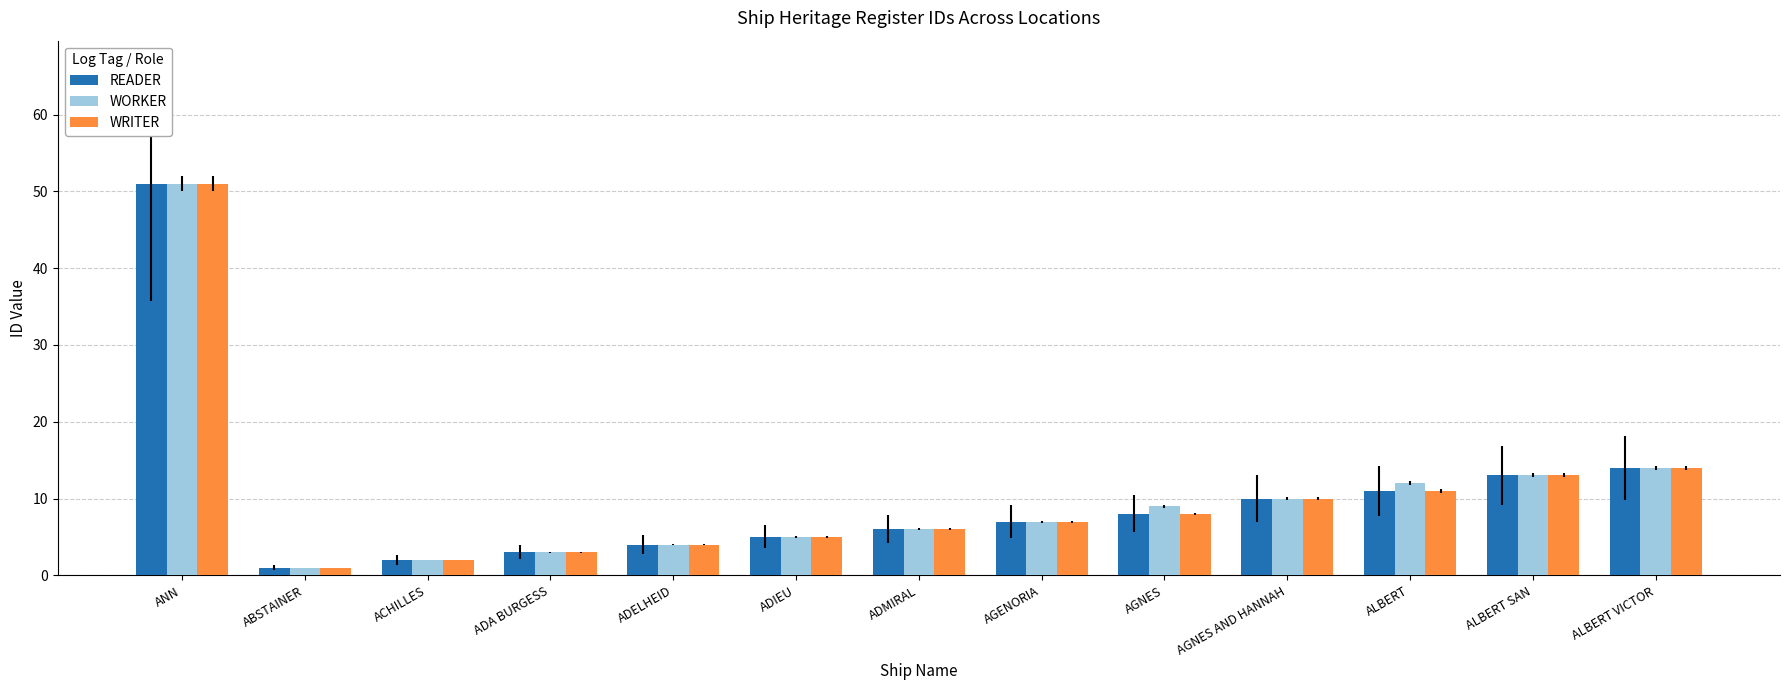

Read the WRITER value at ALBERT VICTOR, to the nearest 10.

10